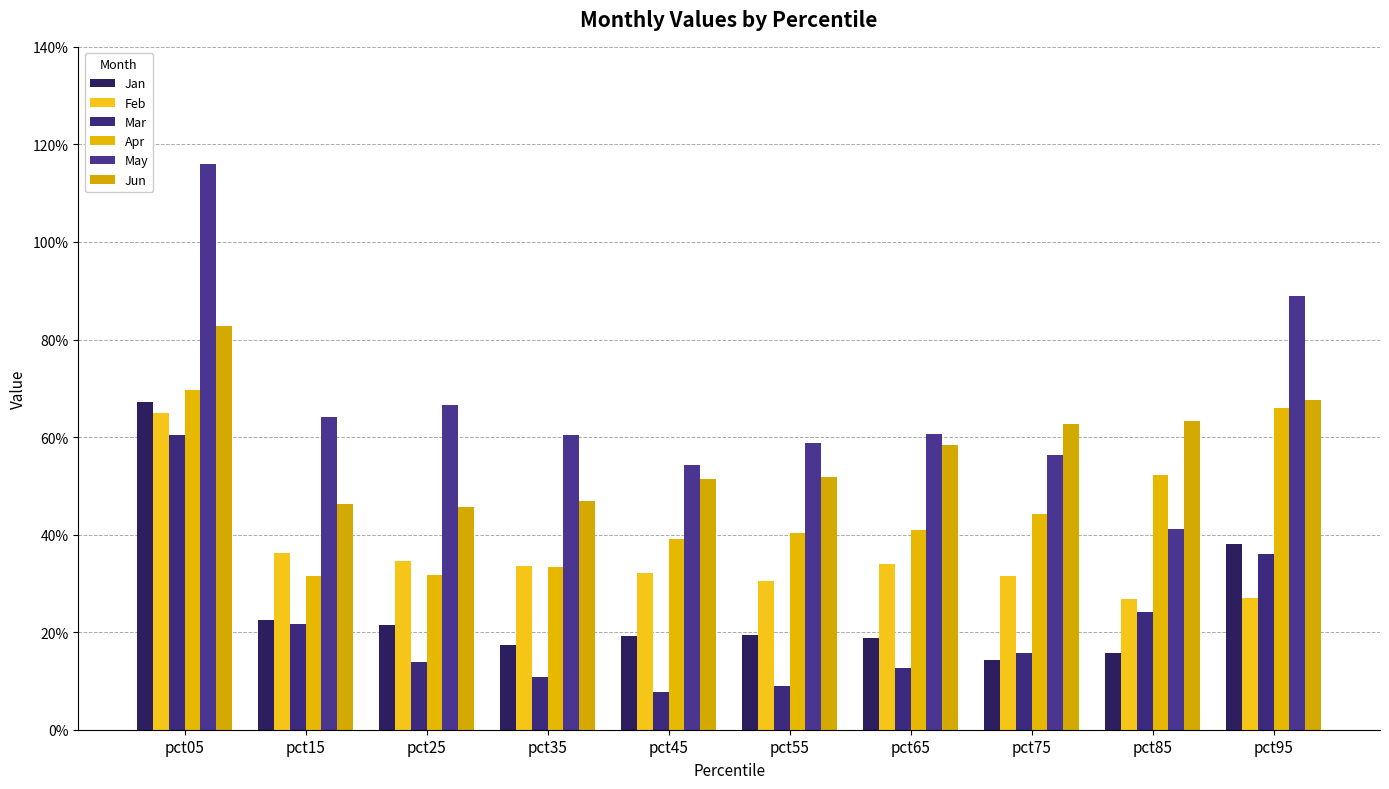

Between pct25 and pct15, which is larger?

pct15